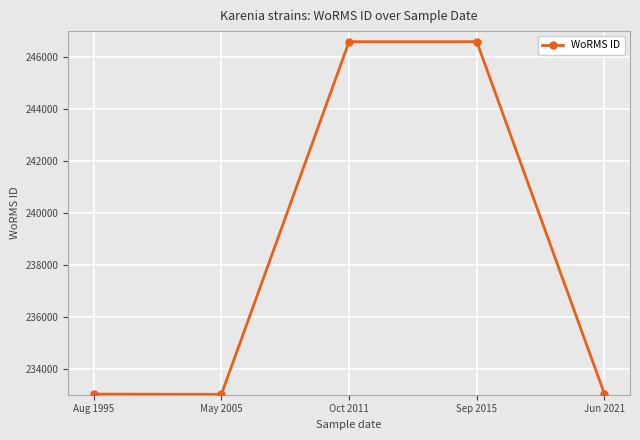

What is the difference between the second highest and second lowest values?

13569